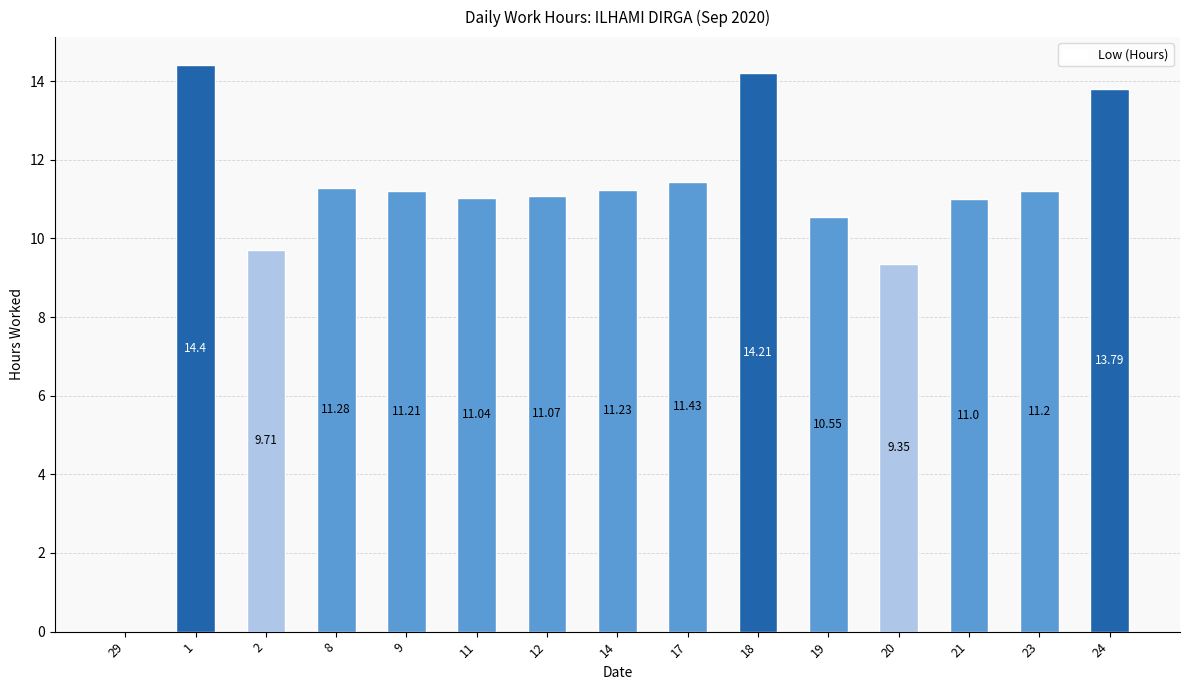

Count the number of categories in the chart.

15